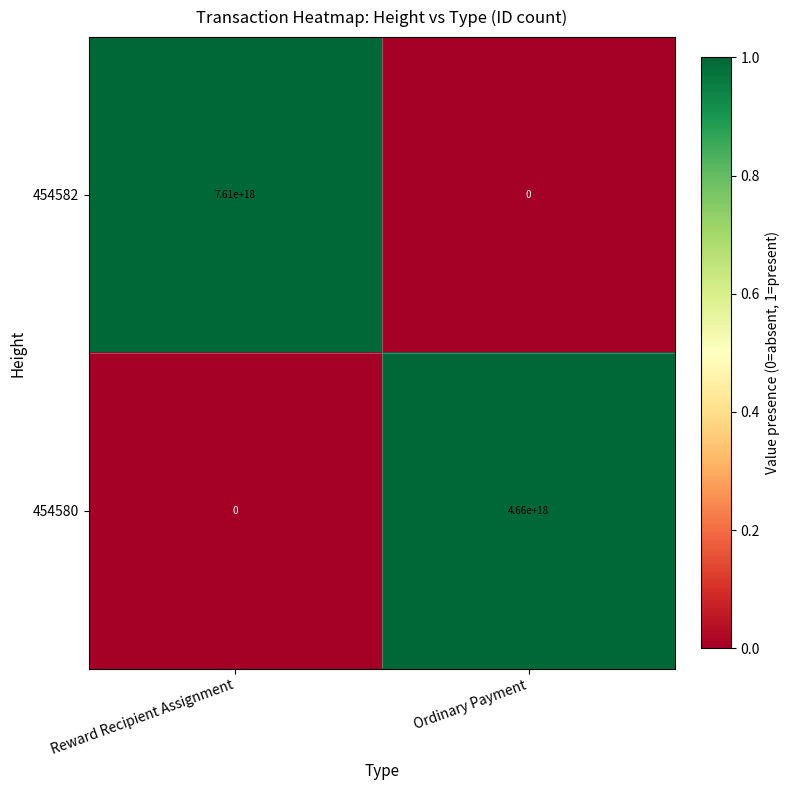

The 454582 series shows 7610000000000000000 at Reward Recipient Assignment. True or false?

True